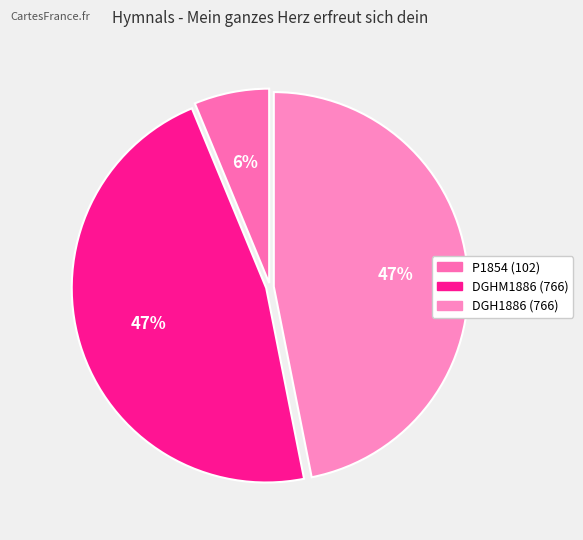

How many slices are in this pie chart?

3